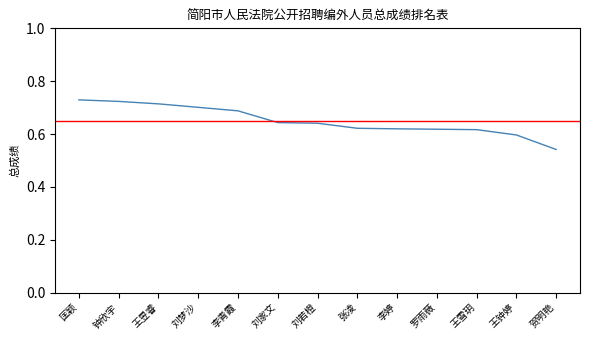

What is the approximate value at 王钟婷?

0.6